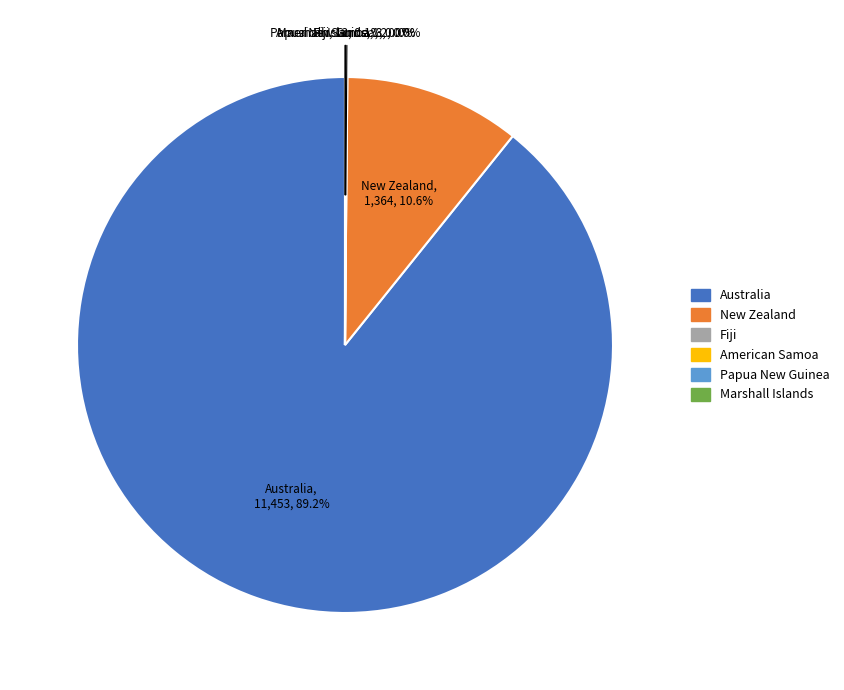

Which slice is the largest?

Australia